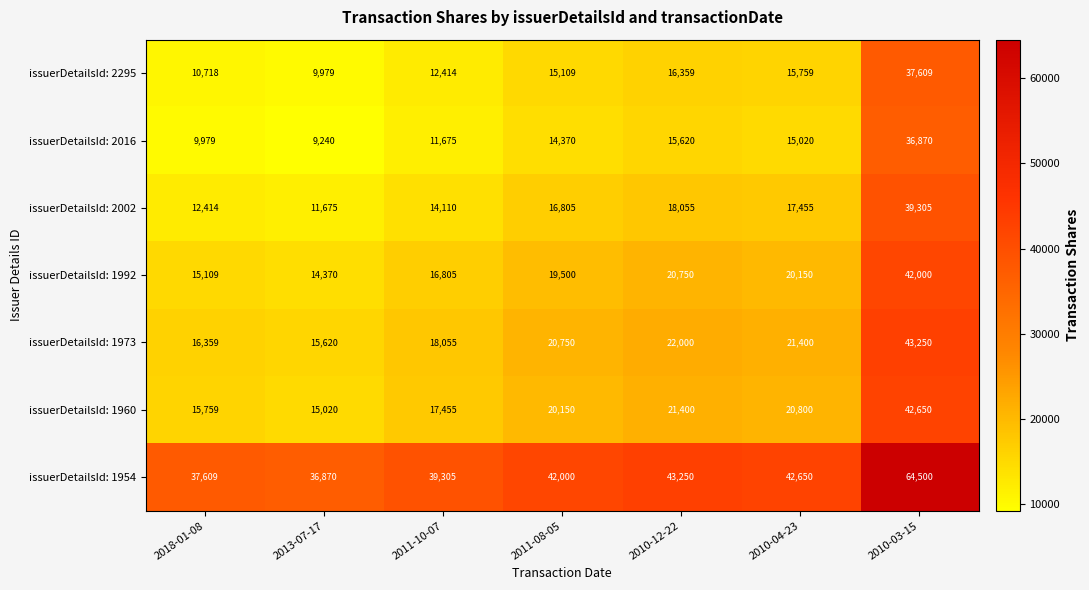

Which series has the largest total across all categories?

issuerDetailsId: 1954